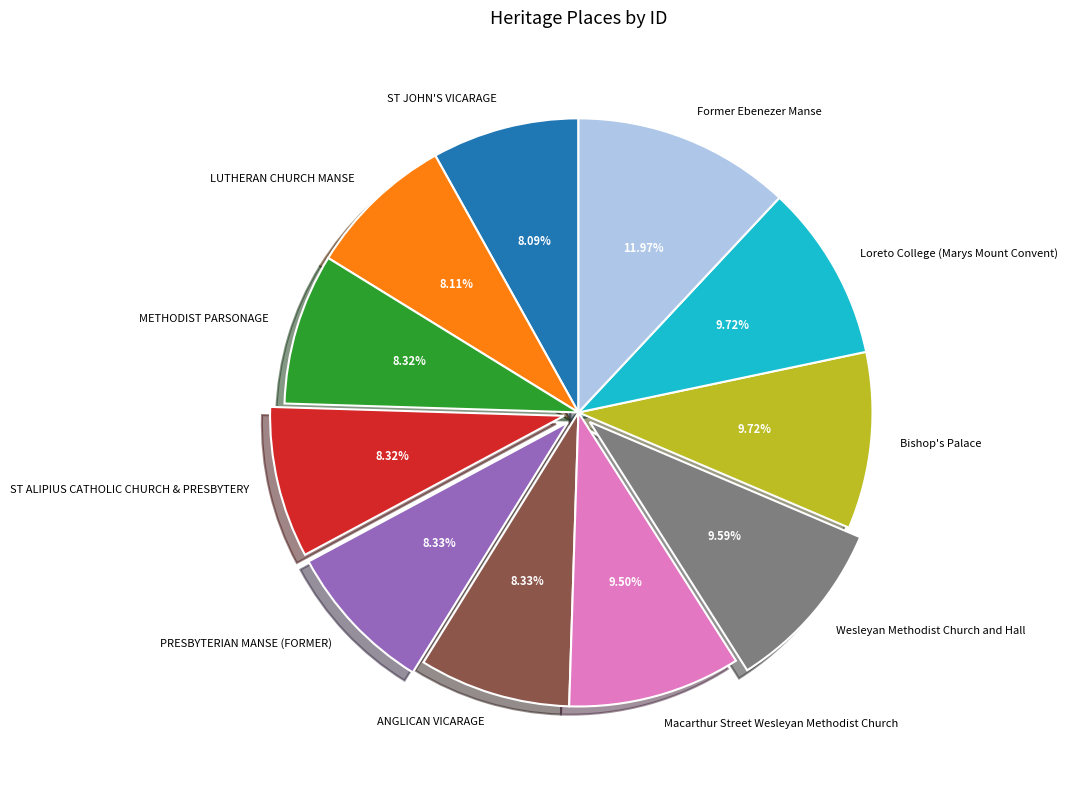

Between ST JOHN'S VICARAGE and Former Ebenezer Manse, which is larger?

Former Ebenezer Manse